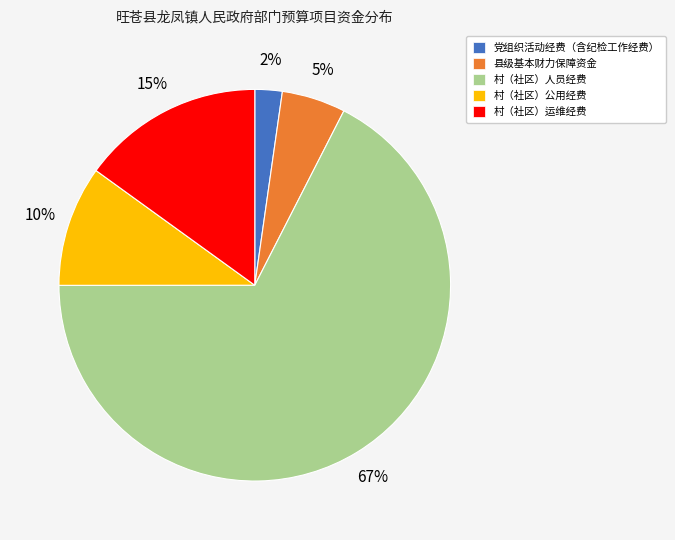

To the nearest percent, what percentage of the pie is 县级基本财力保障资金?

5%